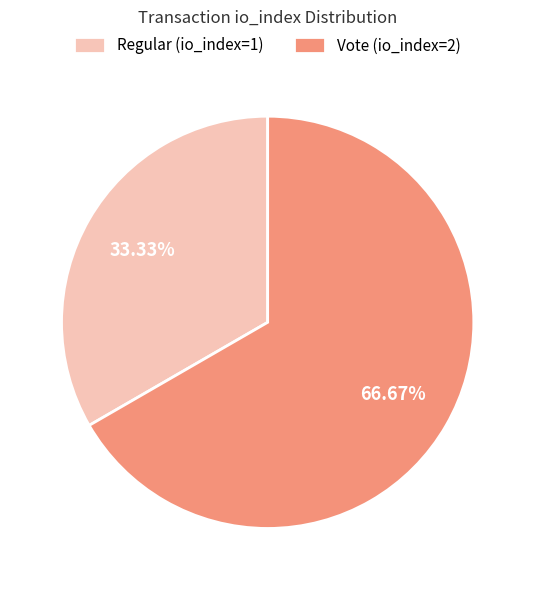

Count the number of slices in the pie.

2